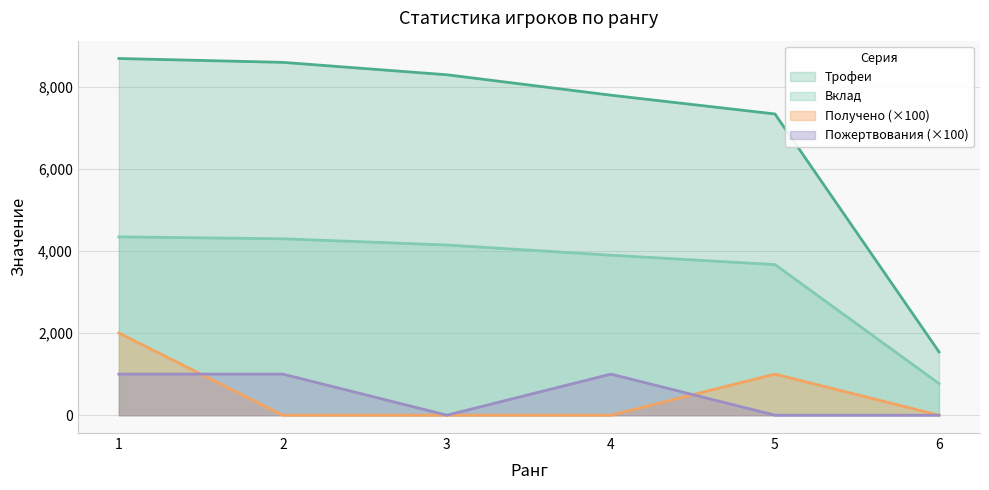

How many values in Пожертвования are above zero?

3